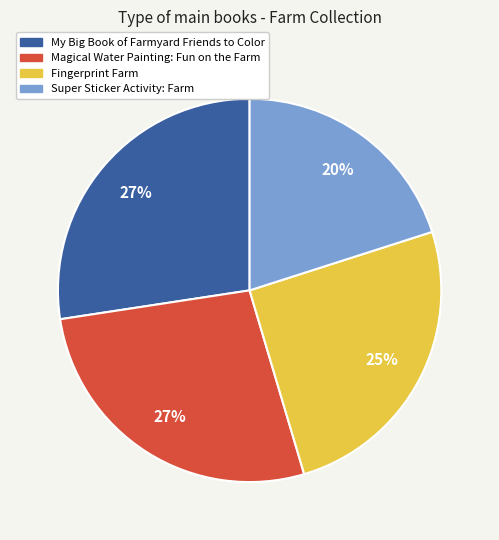

Is there a majority slice in this chart?

No